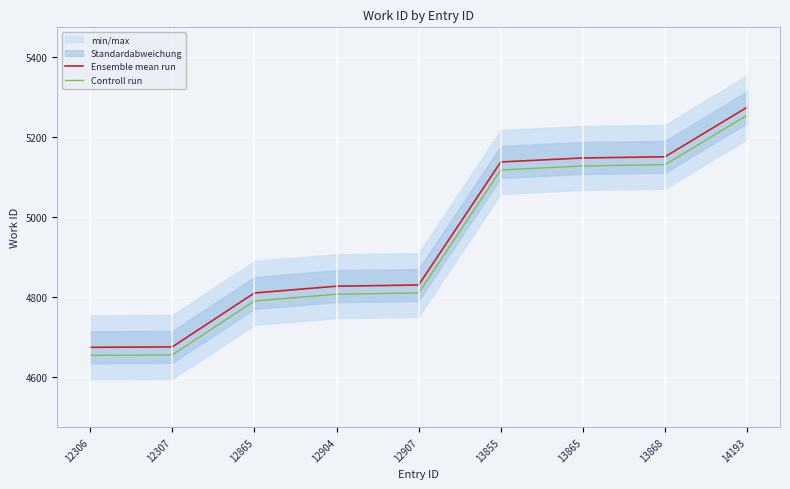

The Ensemble mean run series shows 5275 at 14193. True or false?

True